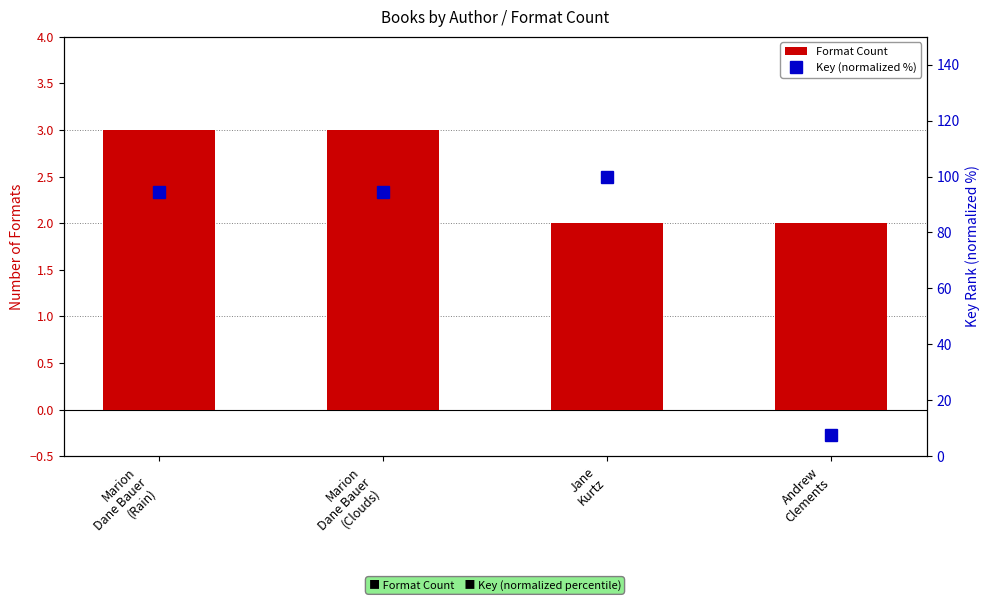

What position from the left is Marion
Dane Bauer
(Rain)?

1